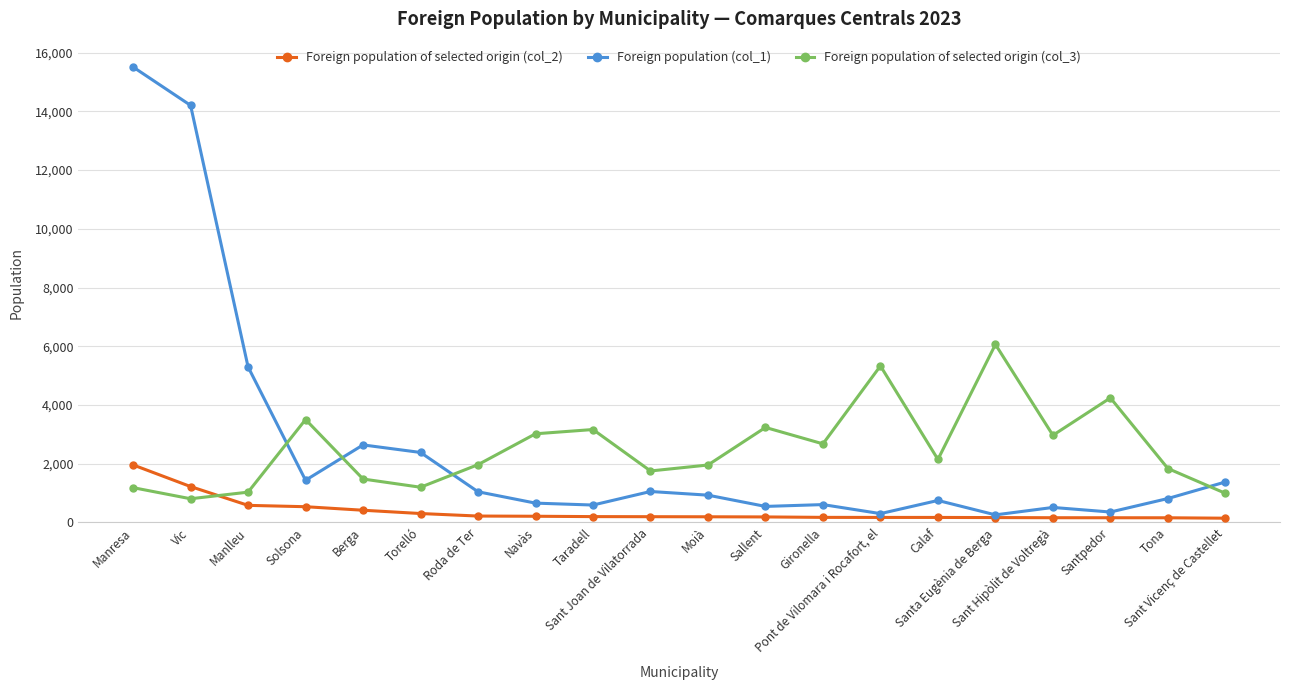

Where do Foreign population (col_1) and Foreign population of selected origin (col_3) first cross each other?

Manlleu and Solsona